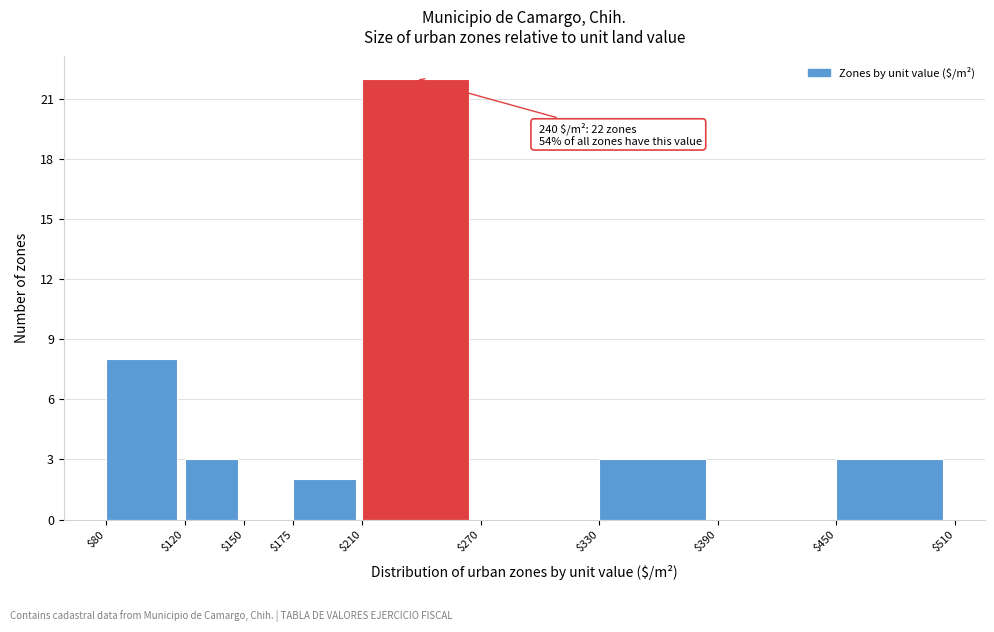

Over which range of the x-axis is the bar tallest?

$210 to $270